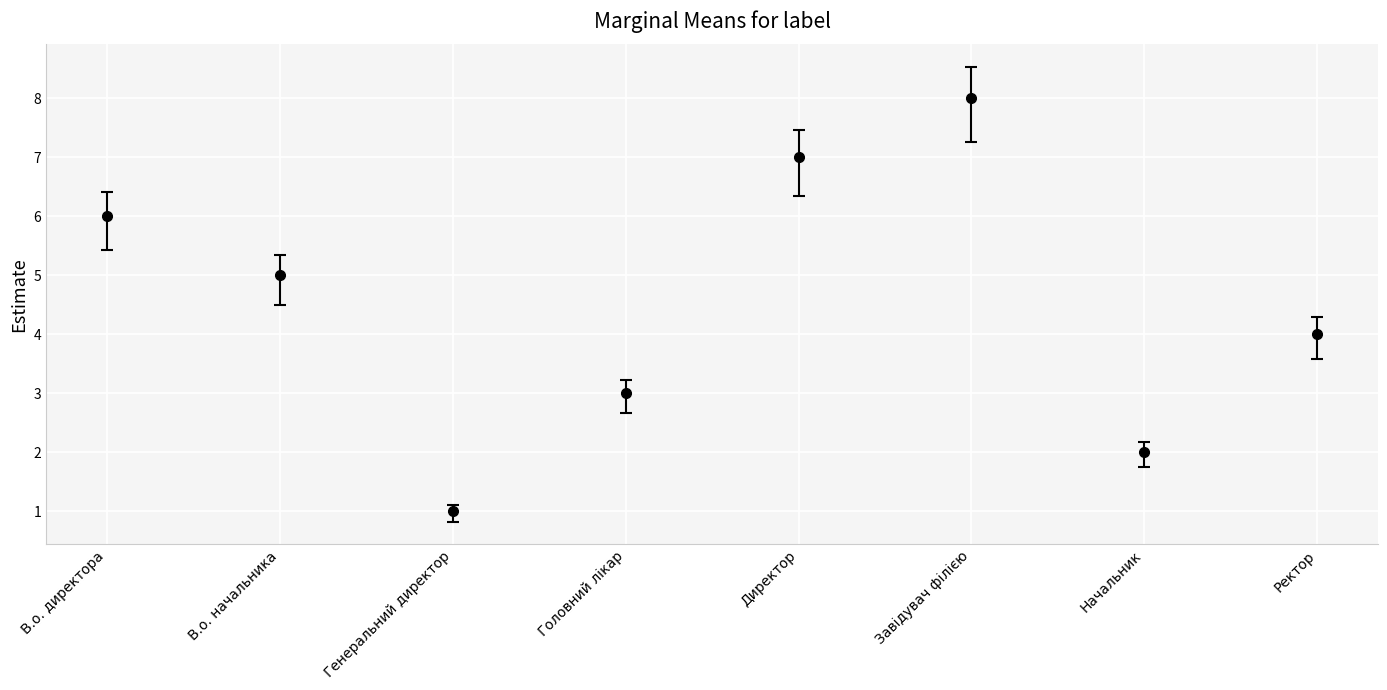

Reading left to right, list all the values displayed in this chart.

6	5	1	3	7	8	2	4